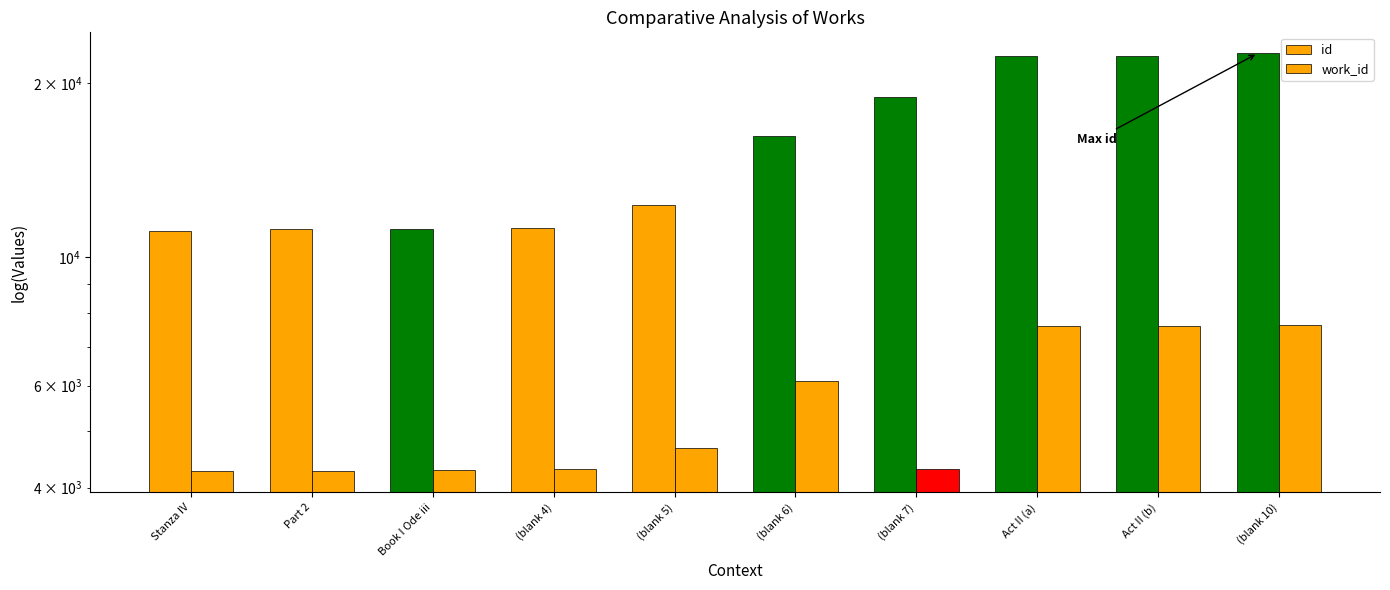

What is the difference between the maximum and minimum values in the id series?

11405